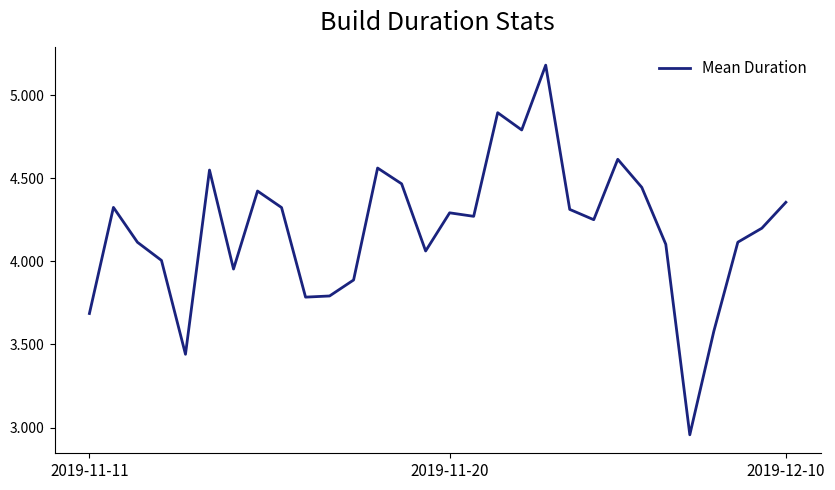

What is the difference between the maximum and minimum values?

2.2